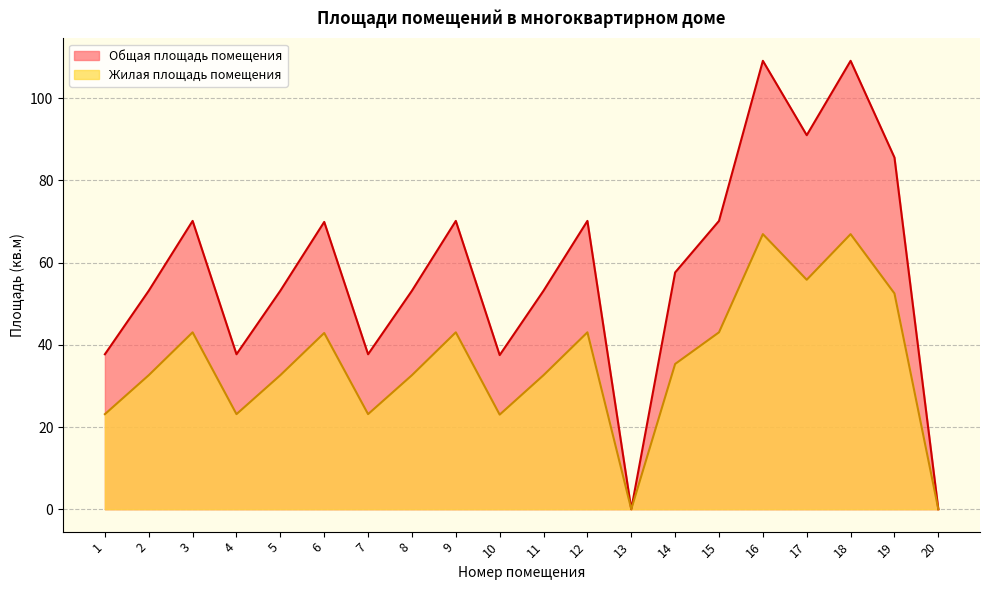

How many lines are shown in the chart?

2